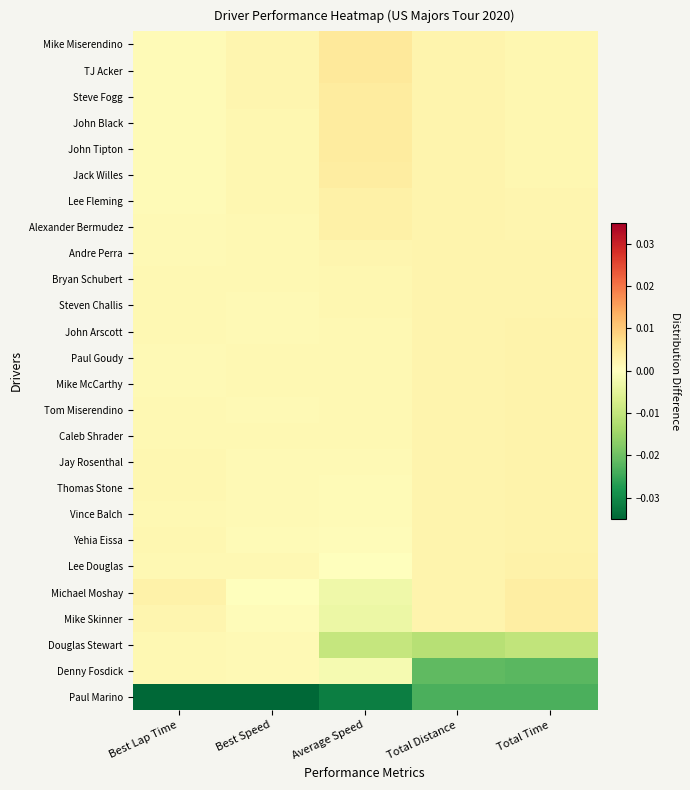

Which has a higher value, Total Distance or Total Time?

Total Distance